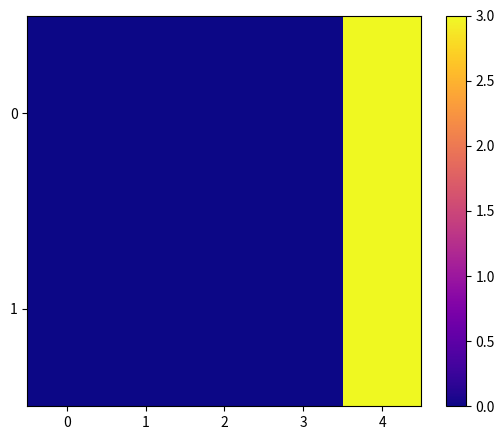

What is the greatest value displayed?

3.0